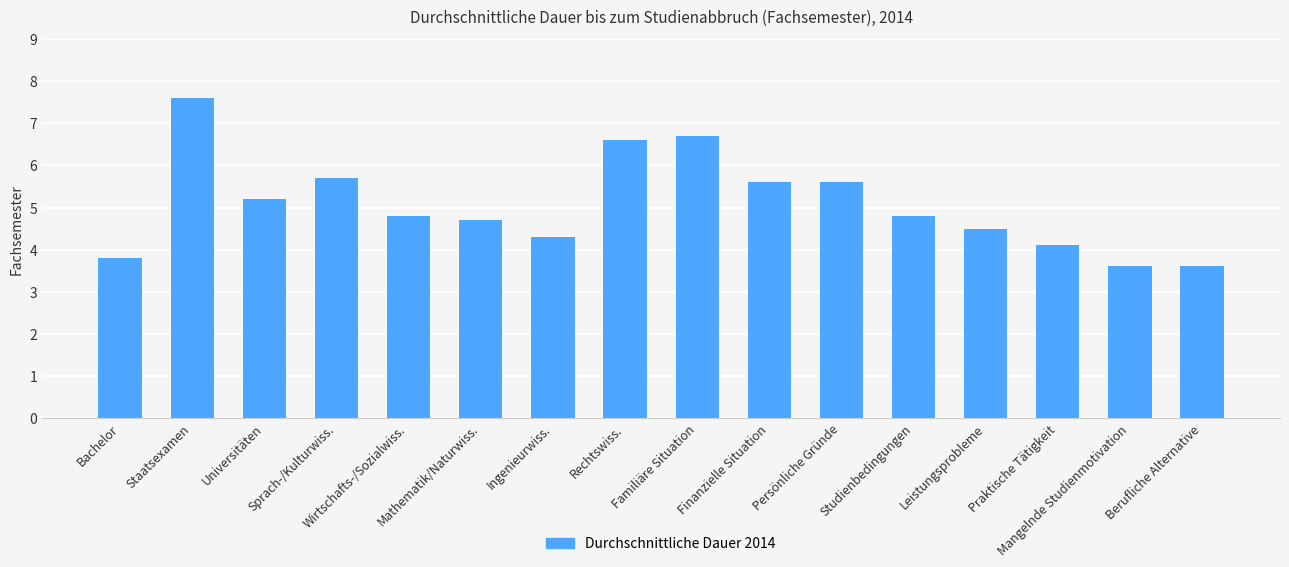

True or false: the data shows 7.1 at Studienbedingungen.

False